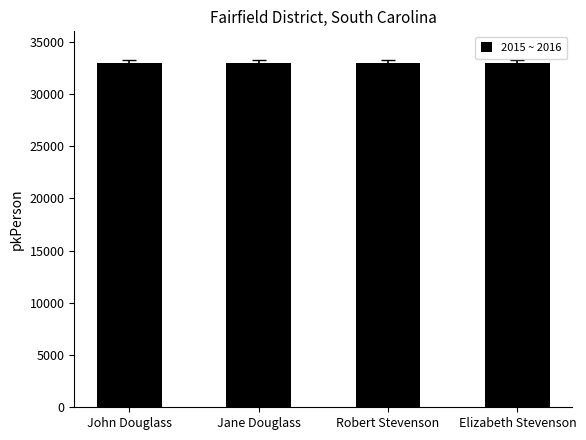

What is the greatest value displayed?

32963